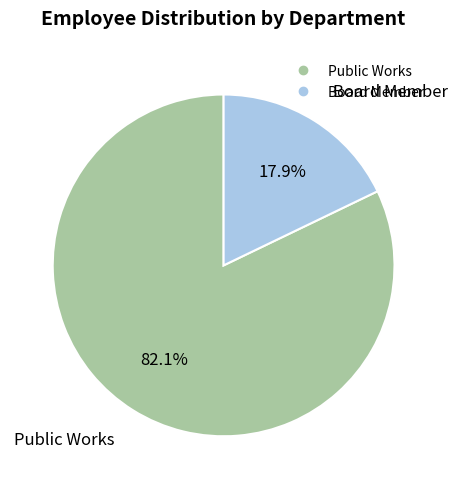

To the nearest percent, what is the combined percentage of Board Member and Public Works?

100%